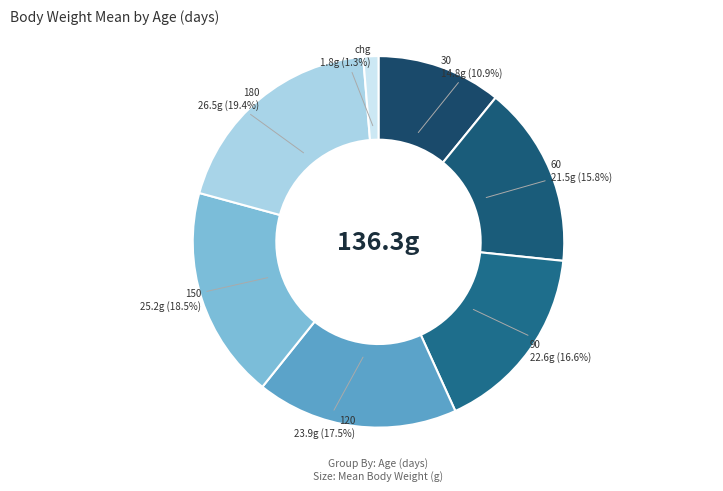

Between 30 and 180, which is larger?

180